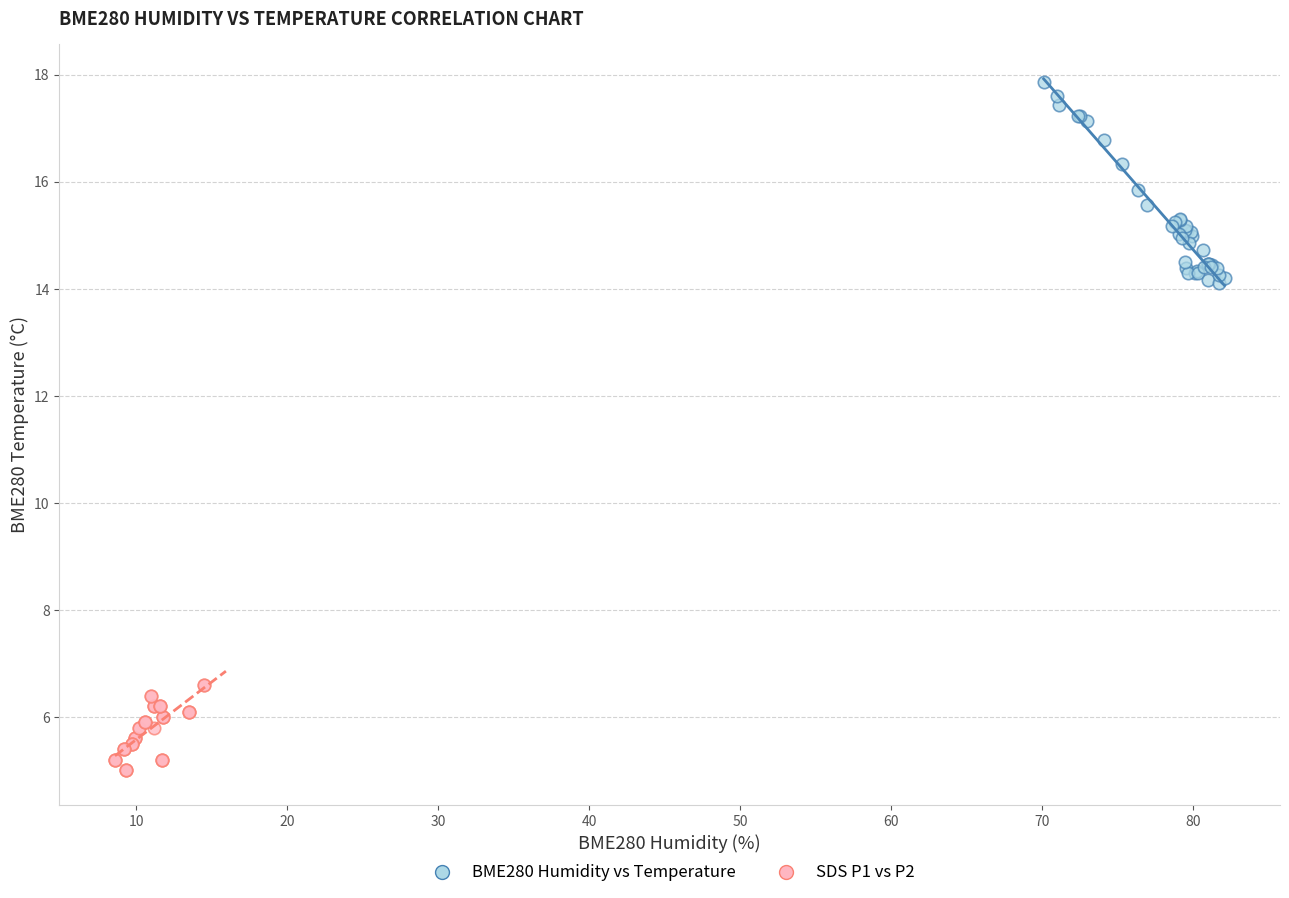

Which series has the widest spread of Y values?

BME280 Humidity vs Temperature